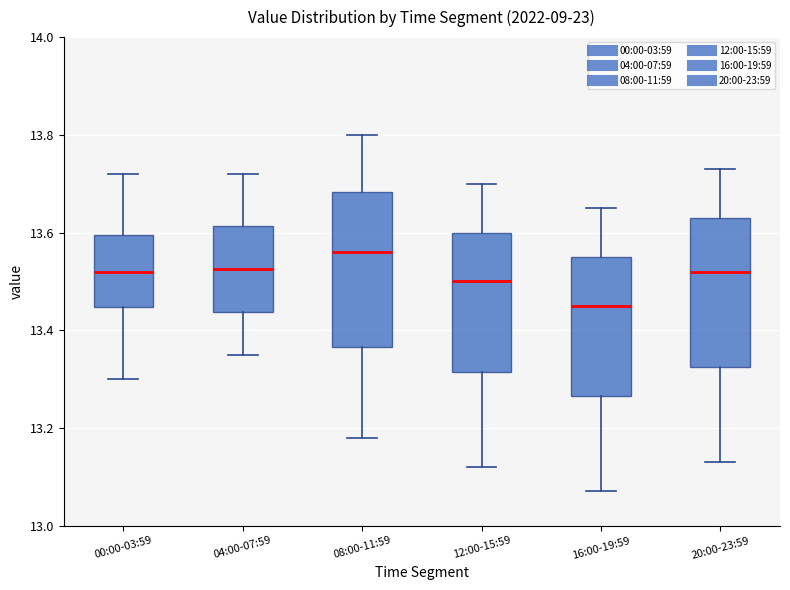

Reading left to right, read every box against the y-axis: the position of its median line, the range the box covers, and the ends of its whiskers. The values are not printed on the chart, so give them approximately, as read against the axis.

00:00-03:59: median 13.52, box 13.44 to 13.60, whiskers 13.30 to 13.72
04:00-07:59: median 13.52, box 13.44 to 13.62, whiskers 13.36 to 13.72
08:00-11:59: median 13.56, box 13.36 to 13.68, whiskers 13.18 to 13.80
12:00-15:59: median 13.50, box 13.32 to 13.60, whiskers 13.12 to 13.70
16:00-19:59: median 13.46, box 13.26 to 13.56, whiskers 13.08 to 13.66
20:00-23:59: median 13.52, box 13.32 to 13.64, whiskers 13.14 to 13.74